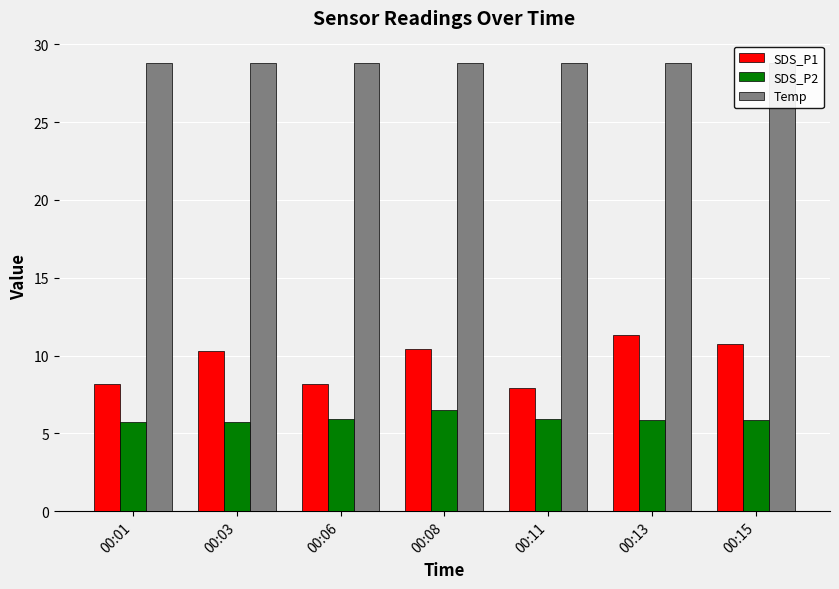

What are all the series names shown in the legend?

SDS_P1, SDS_P2, Temp